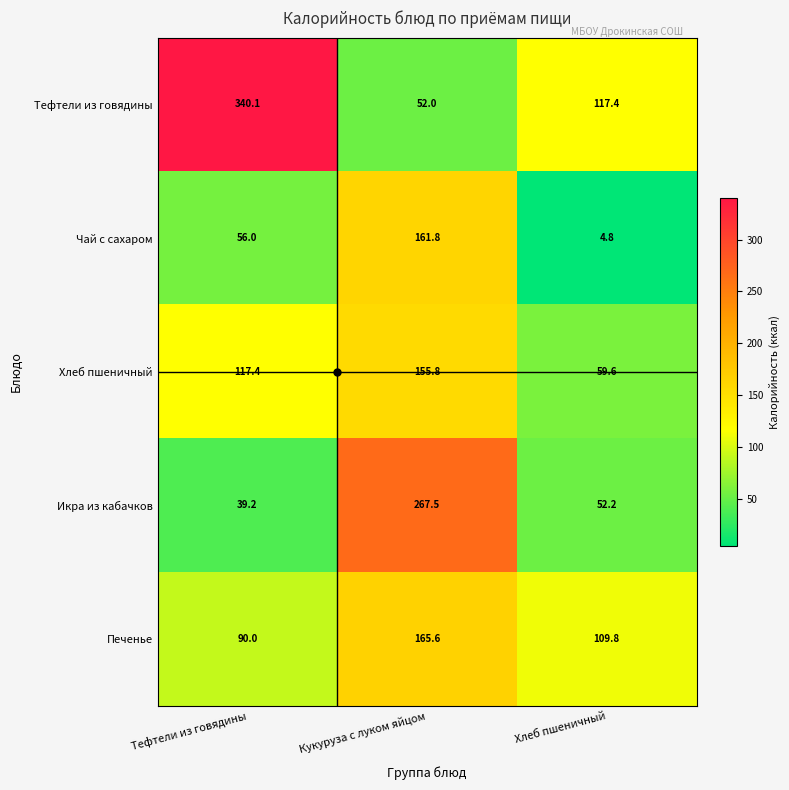

Rank the series at Тефтели из говядины from highest to lowest value.

Тефтели из говядины, Хлеб пшеничный, Печенье, Чай с сахаром, Икра из кабачков